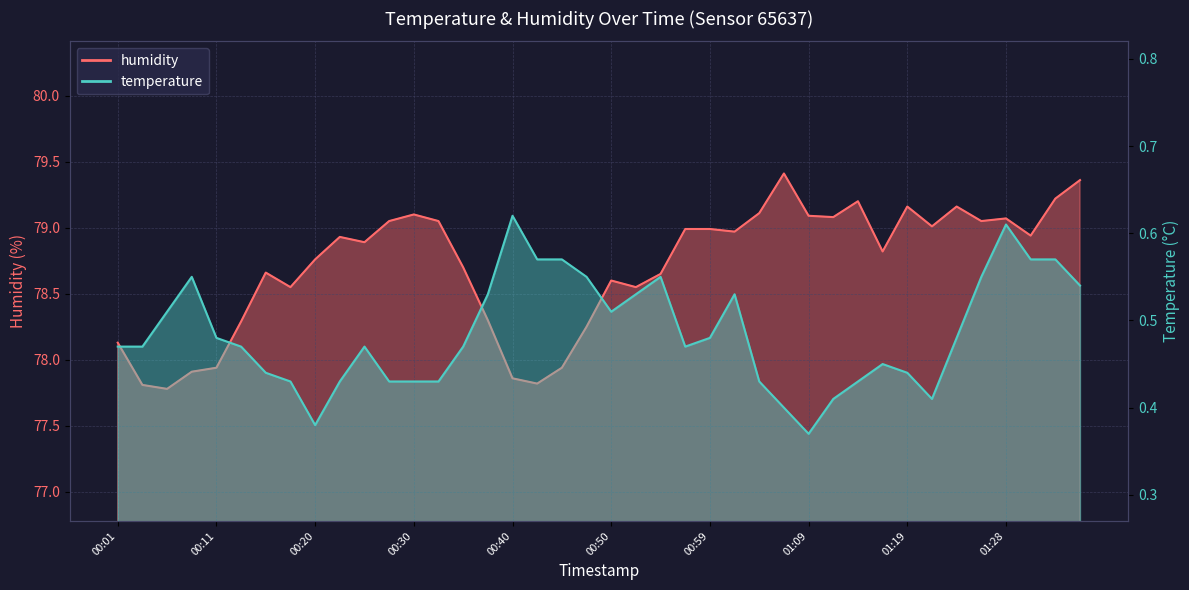

Read the temperature value at 01:02.

0.5